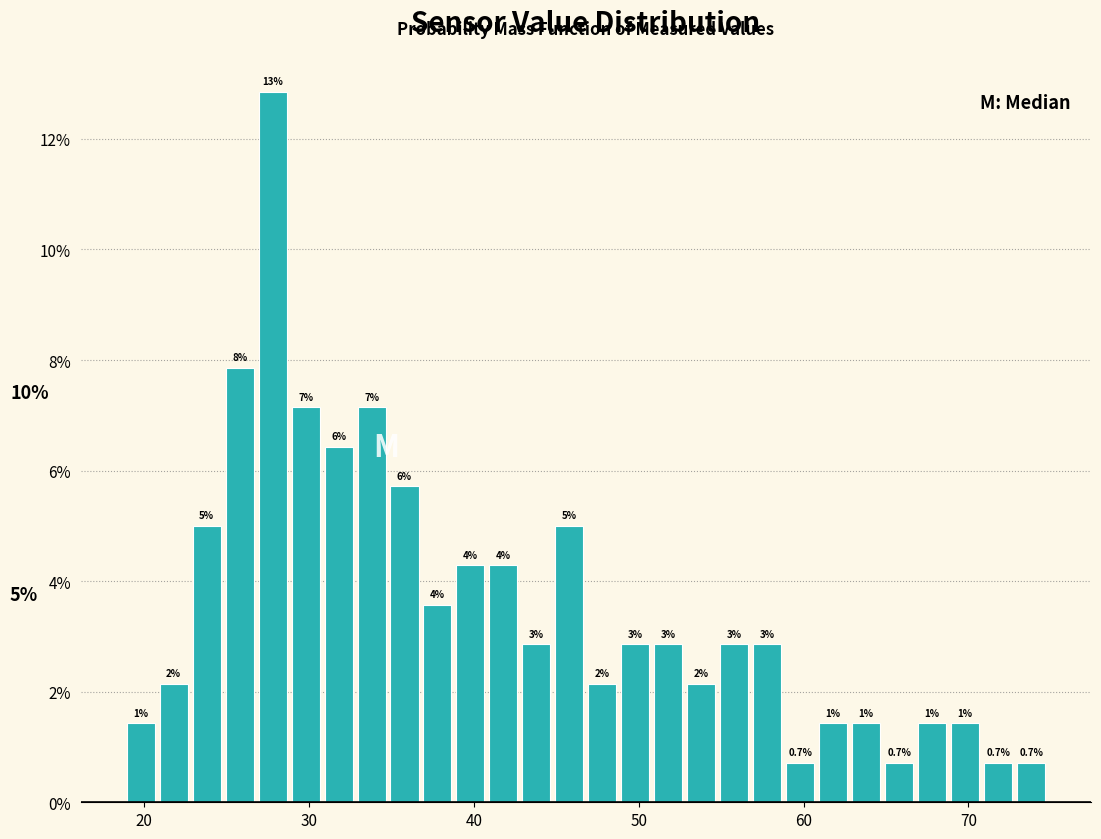

Around what value on the x-axis is the tallest bar? Give the approximate position of its centre, as read against the axis.

28